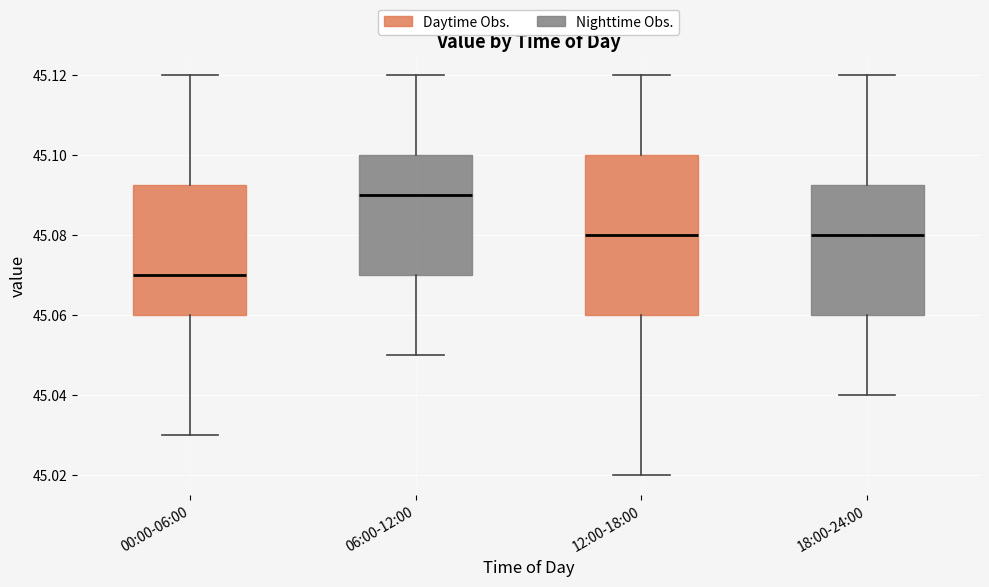

Where is the upper edge of the box for 06:00-12:00 on the y-axis? The values are not printed on the chart, so give them approximately, as read against the axis.

45.100